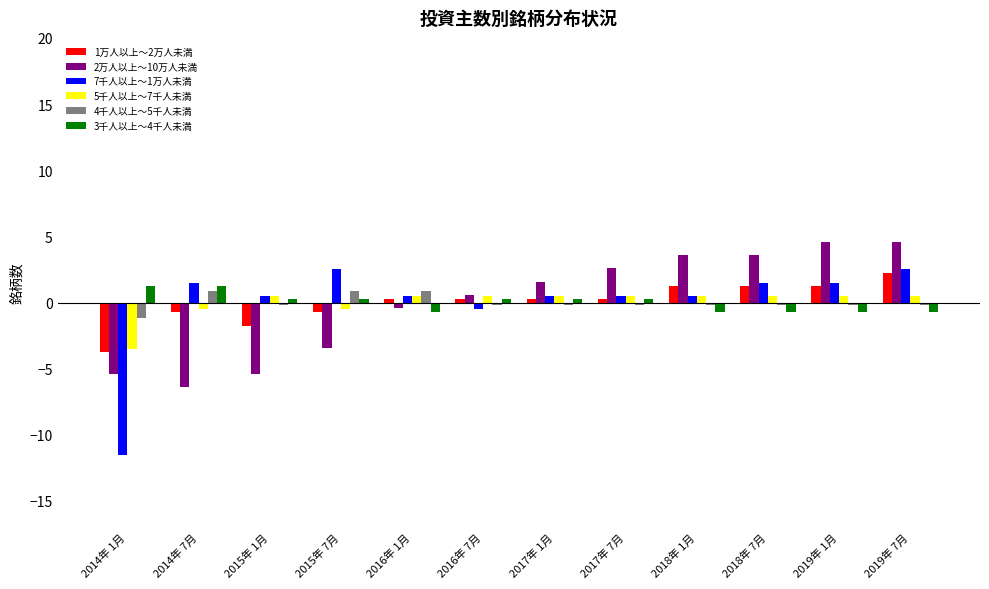

How many bars are there in each group?

6